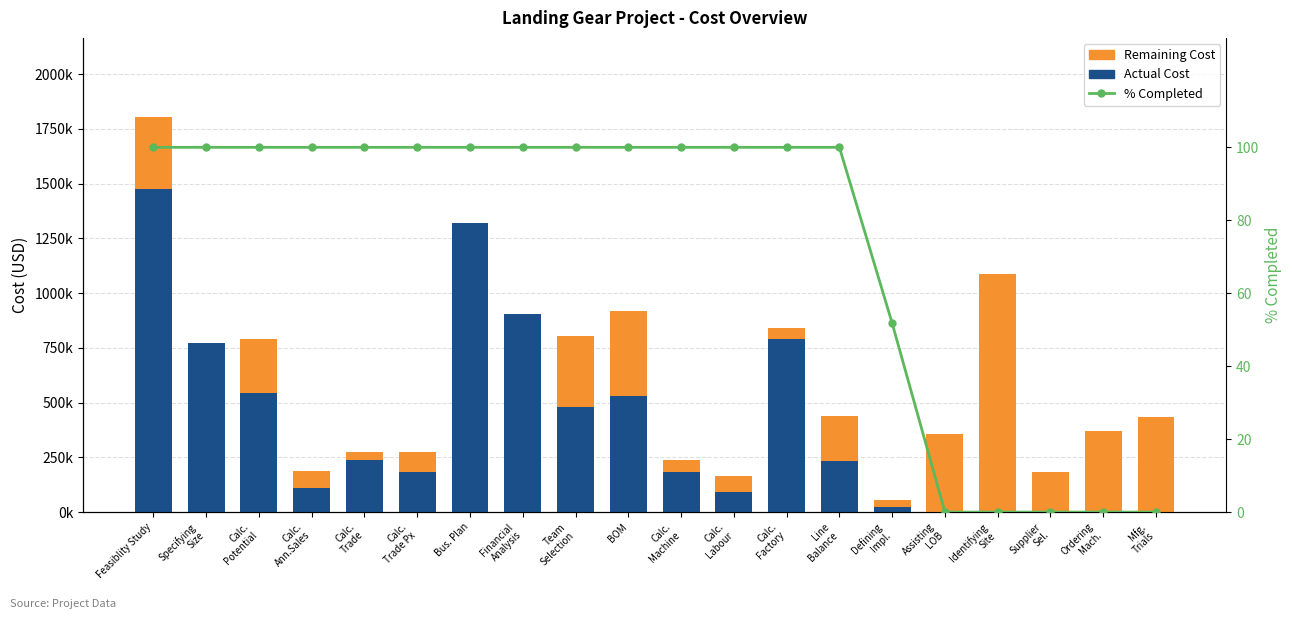

What is the sum of the Remaining Cost values at Mfg.
Trials and Financial
Analysis?

435000.0